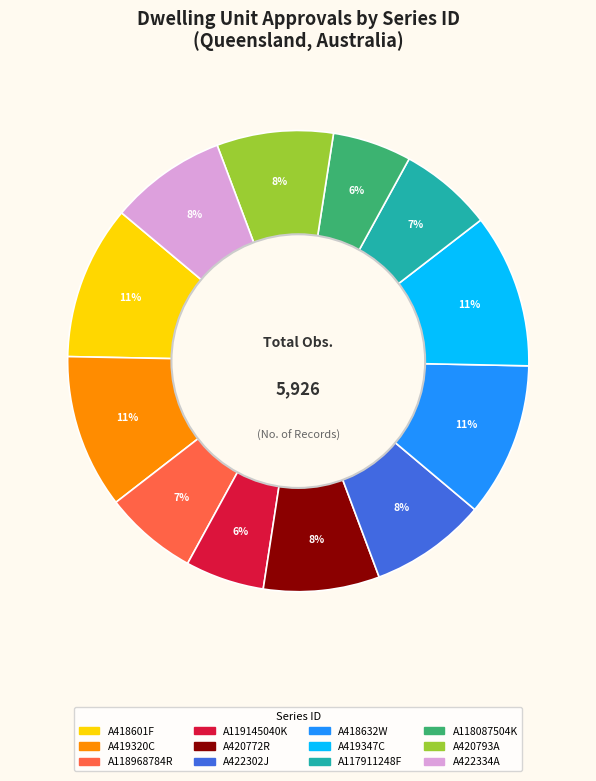

To the nearest percent, what portion does A419320C represent?

11%